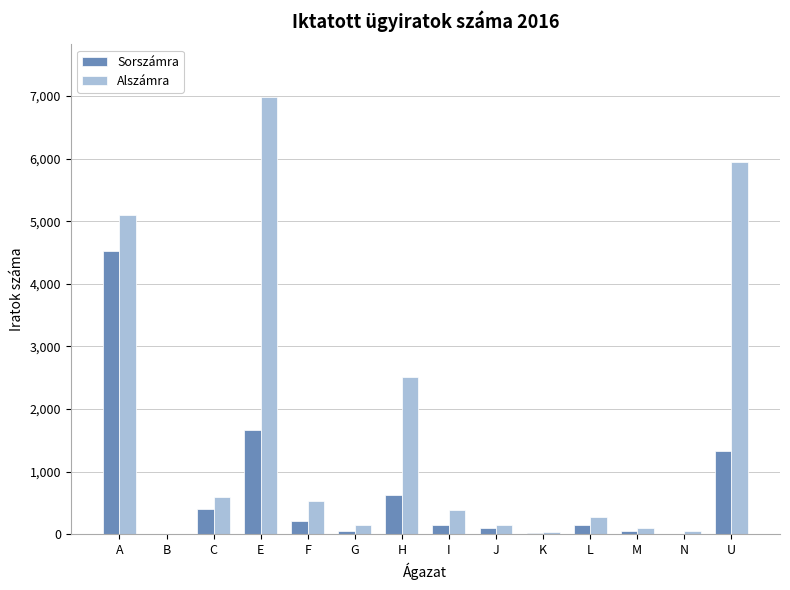

What is the average value of the Sorszámra series?

664